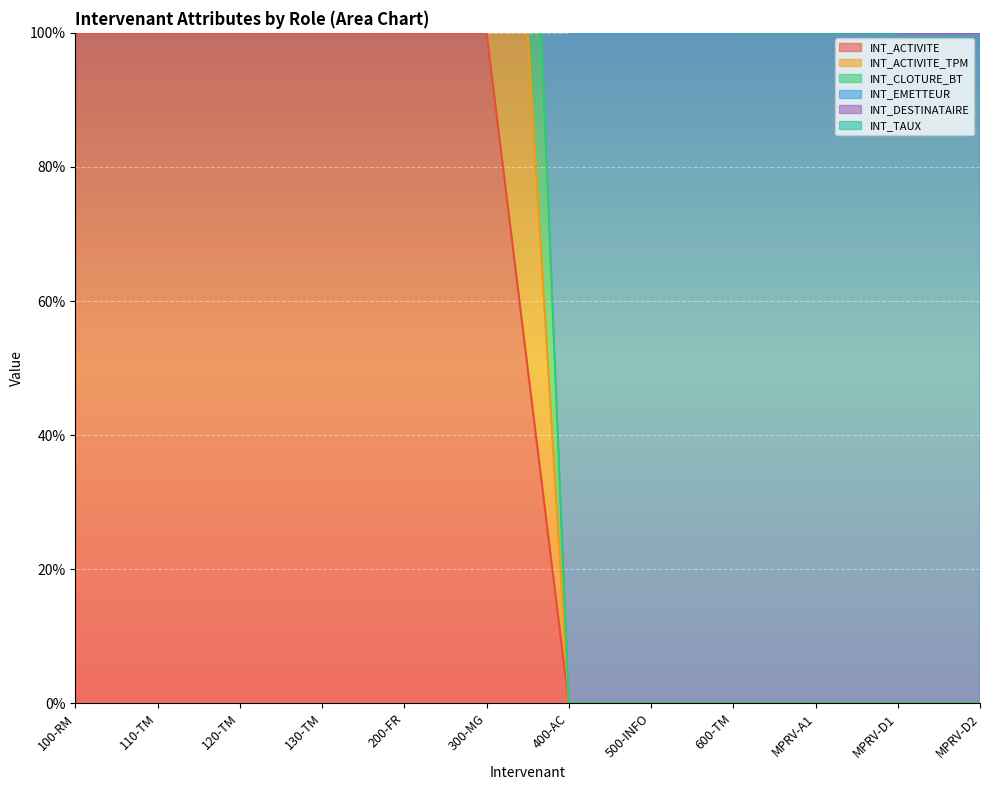

True or false: INT_ACTIVITE and INT_ACTIVITE_TPM cross at least once.

False